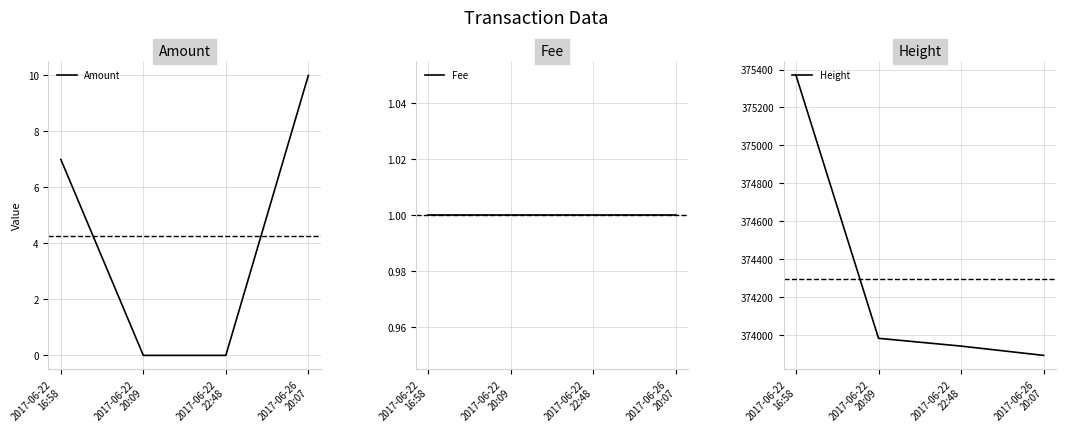

Which has a higher value, 2017-06-26
20:07 or 2017-06-22
16:58?

2017-06-26
20:07